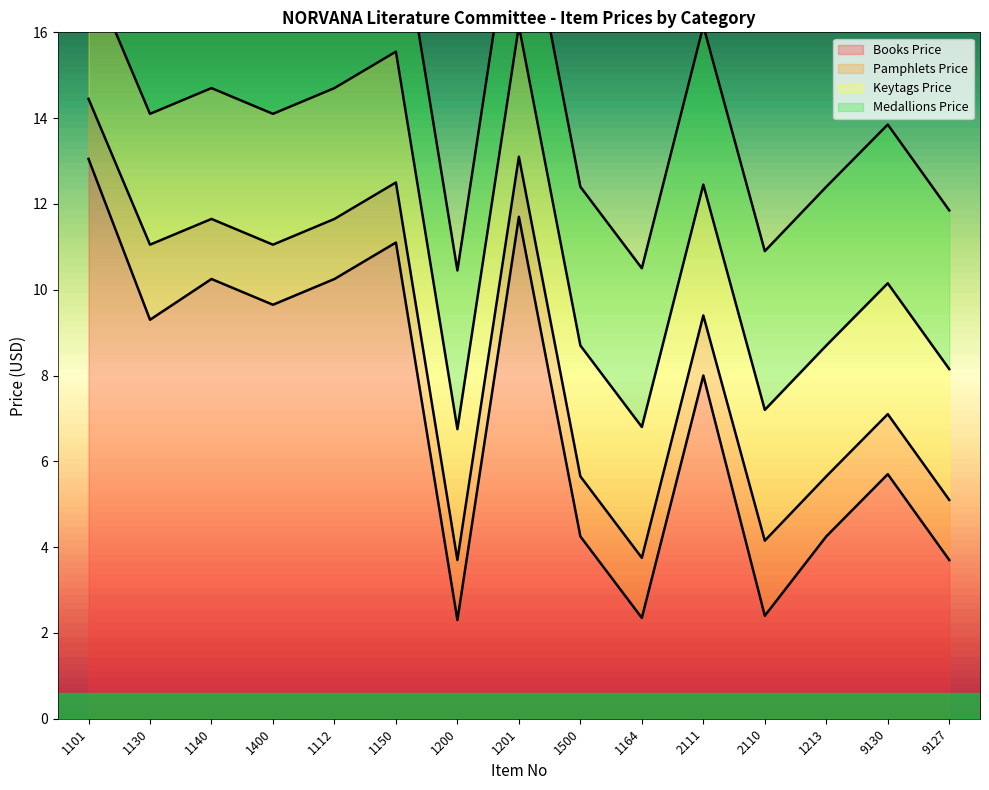

Rank the series at 1213 from lowest to highest value.

Pamphlets Price, Keytags Price, Medallions Price, Books Price